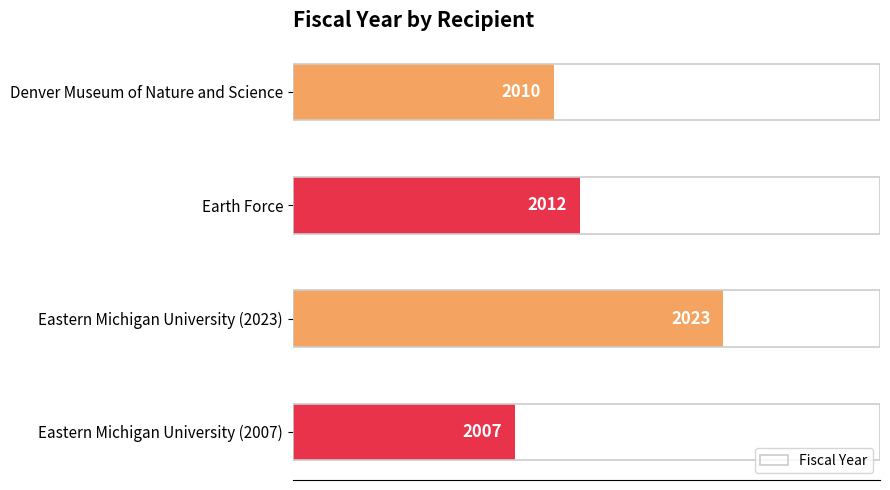

What is the difference between the second highest and minimum values?

5